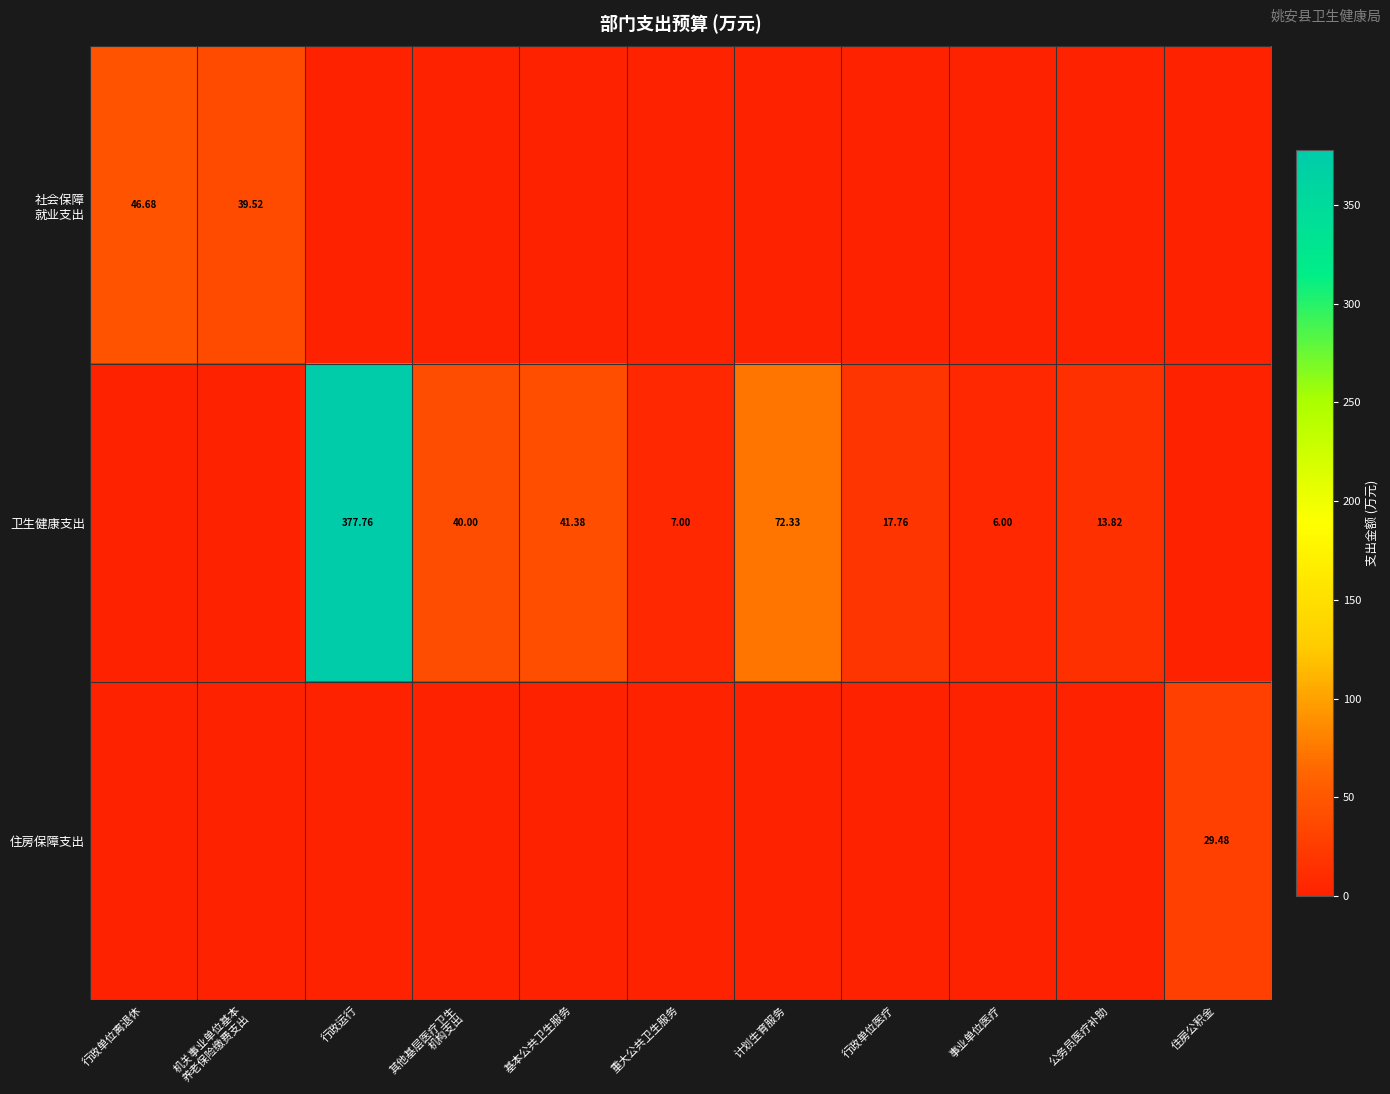

Is it true that 社会保障 就业支出 equals 46.7 at 行政单位离退休?

True